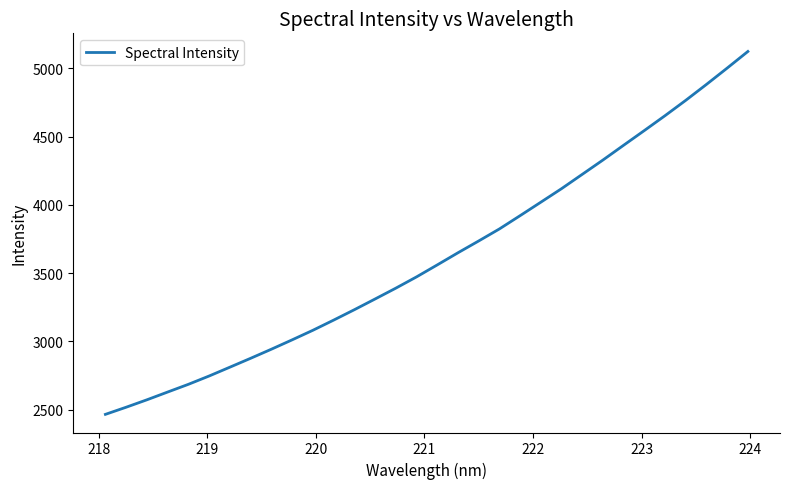

What is the minimum value shown in the chart?

2464.5